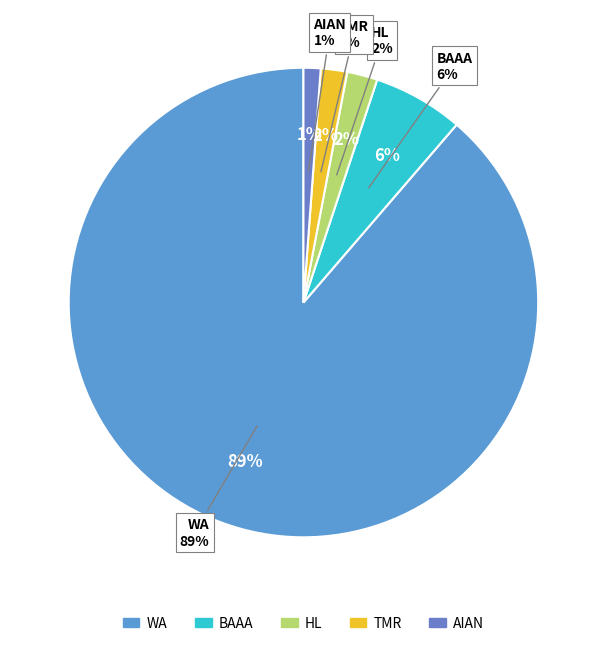

What percentage is the American Indian and Alaska Native slice, to the nearest percent?

1%